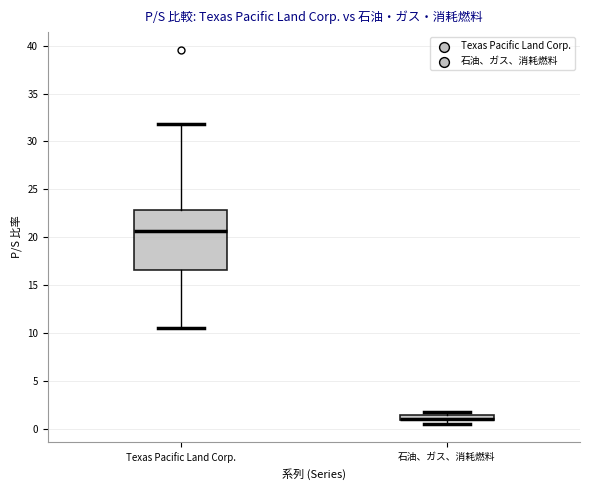

Which box is the tallest, from its lower edge to its upper edge?

Texas Pacific Land Corp.